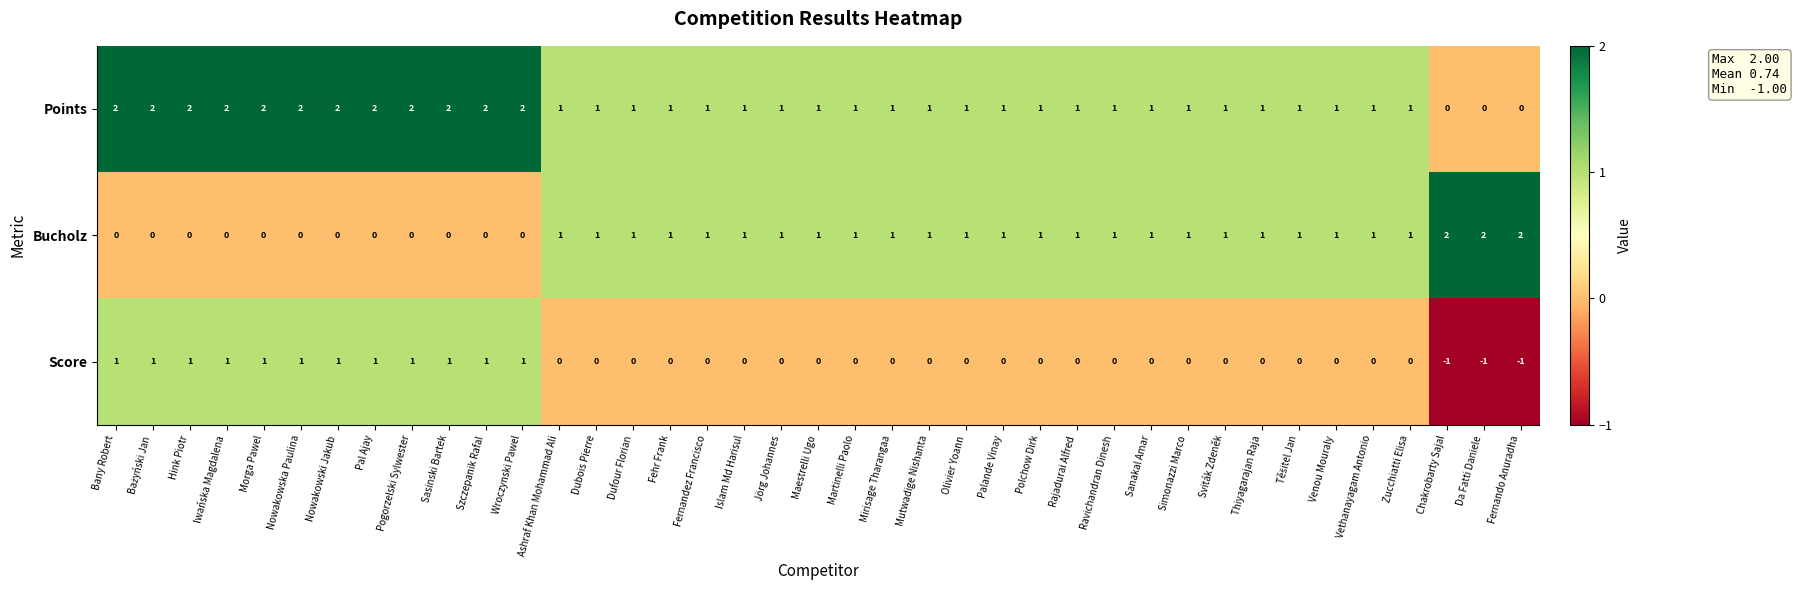

What is the sum of all Points values?

48